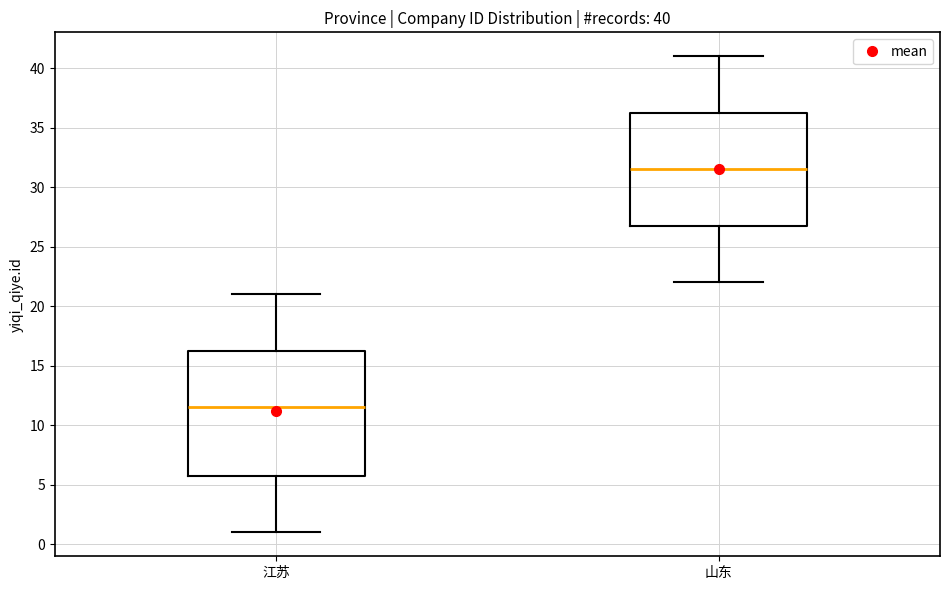

Comparing the boxes themselves (not the whiskers), which one is the tallest?

江苏